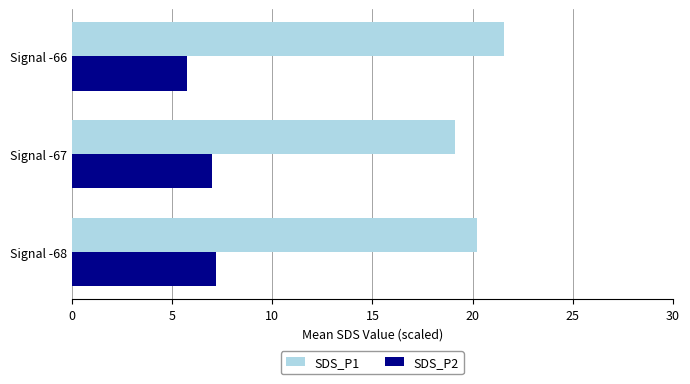

Which category has the highest value across all series?

Signal -66